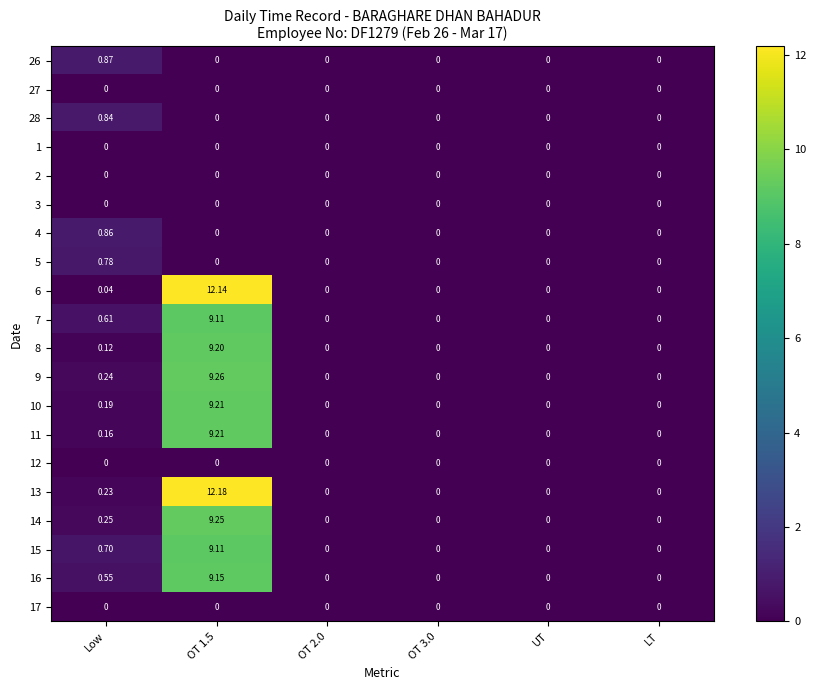

How many distinct data groups are displayed?

20